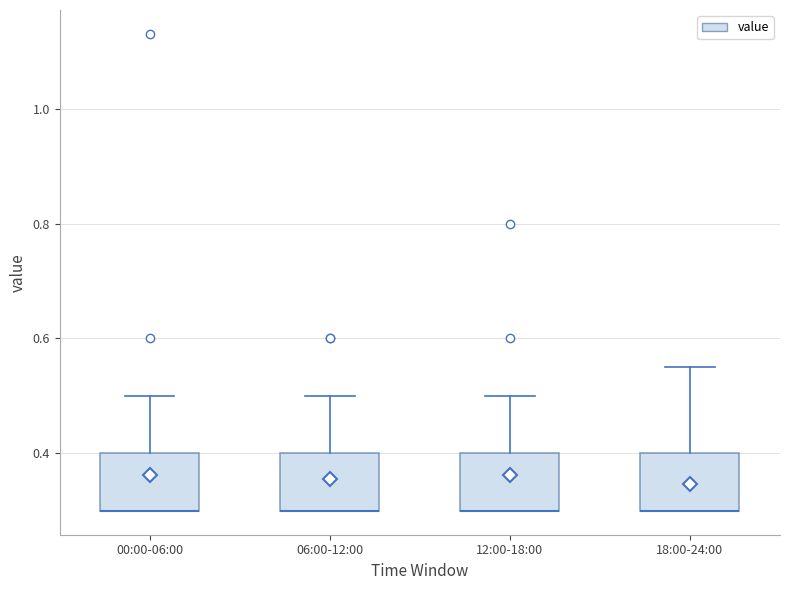

Reading left to right, transcribe this box plot: for each box, give where its median line is, the range the box spans, and where its two whiskers end, as read against the y-axis. The values are not printed on the chart, so give them approximately, as read against the axis.

00:00-06:00: median 0.30 (drawn on the box's lower edge), box 0.30 to 0.40, whiskers 0.30 to 0.50
06:00-12:00: median 0.30 (drawn on the box's lower edge), box 0.30 to 0.40, whiskers 0.30 to 0.50
12:00-18:00: median 0.30 (drawn on the box's lower edge), box 0.30 to 0.40, whiskers 0.30 to 0.50
18:00-24:00: median 0.30 (drawn on the box's lower edge), box 0.30 to 0.40, whiskers 0.30 to 0.56